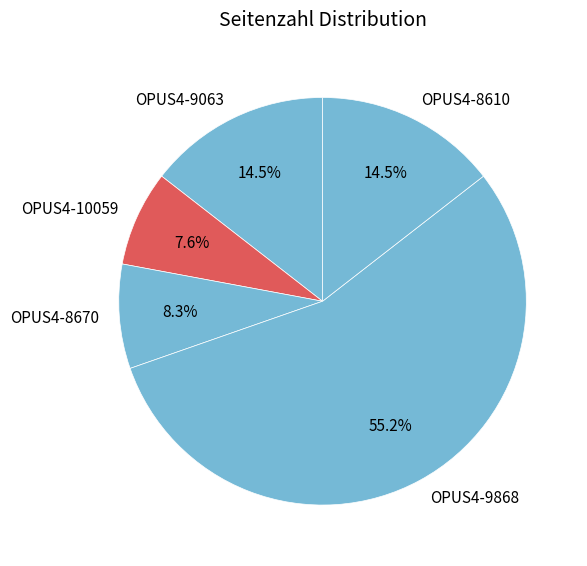

To the nearest percent, what portion does OPUS4-10059 represent?

8%